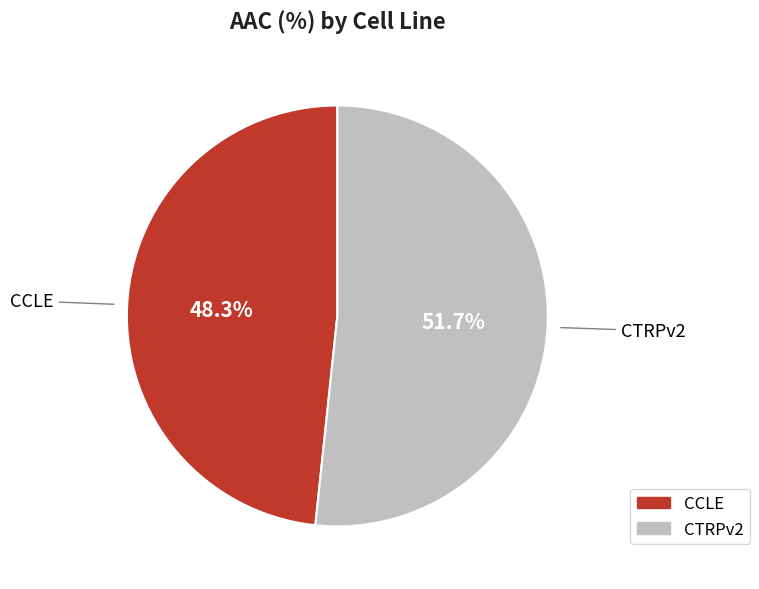

True or false: CTRPv2 accounts for 52% of the total.

True